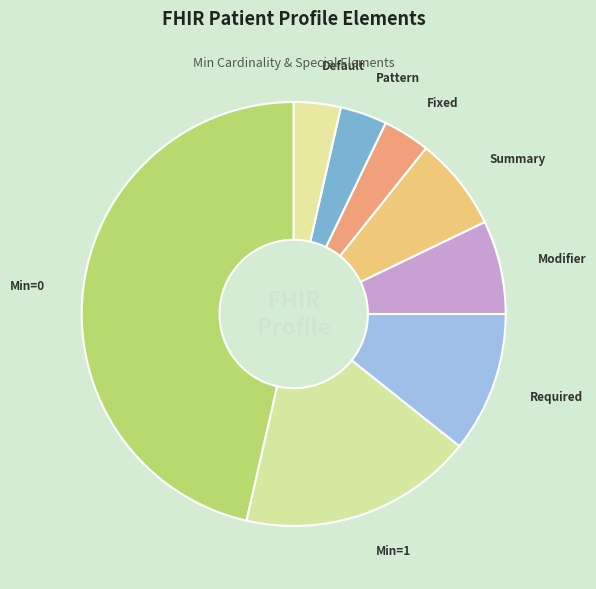

Does any single category account for the majority?

No